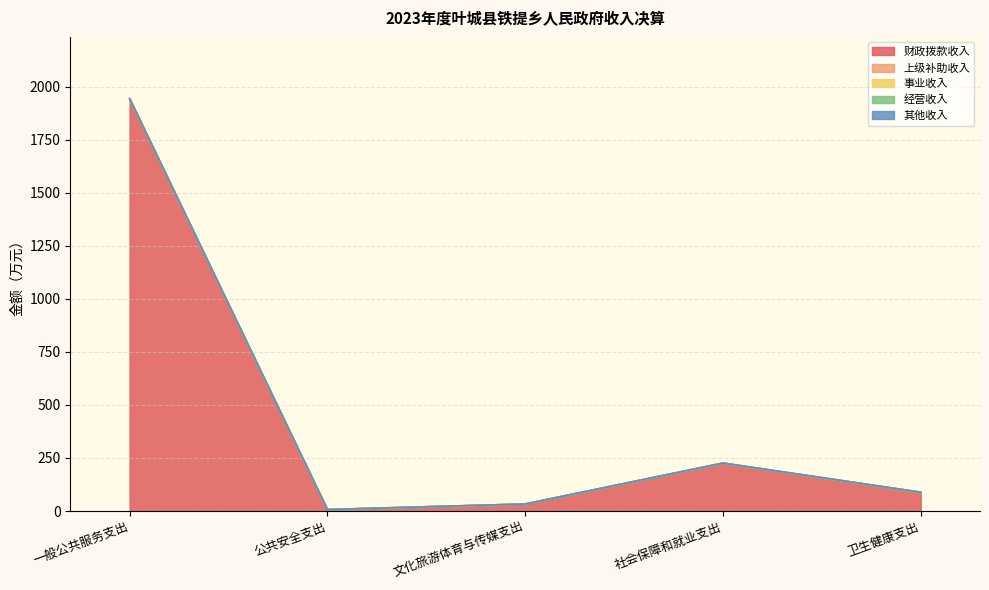

Which series has the largest range (max minus min)?

财政拨款收入